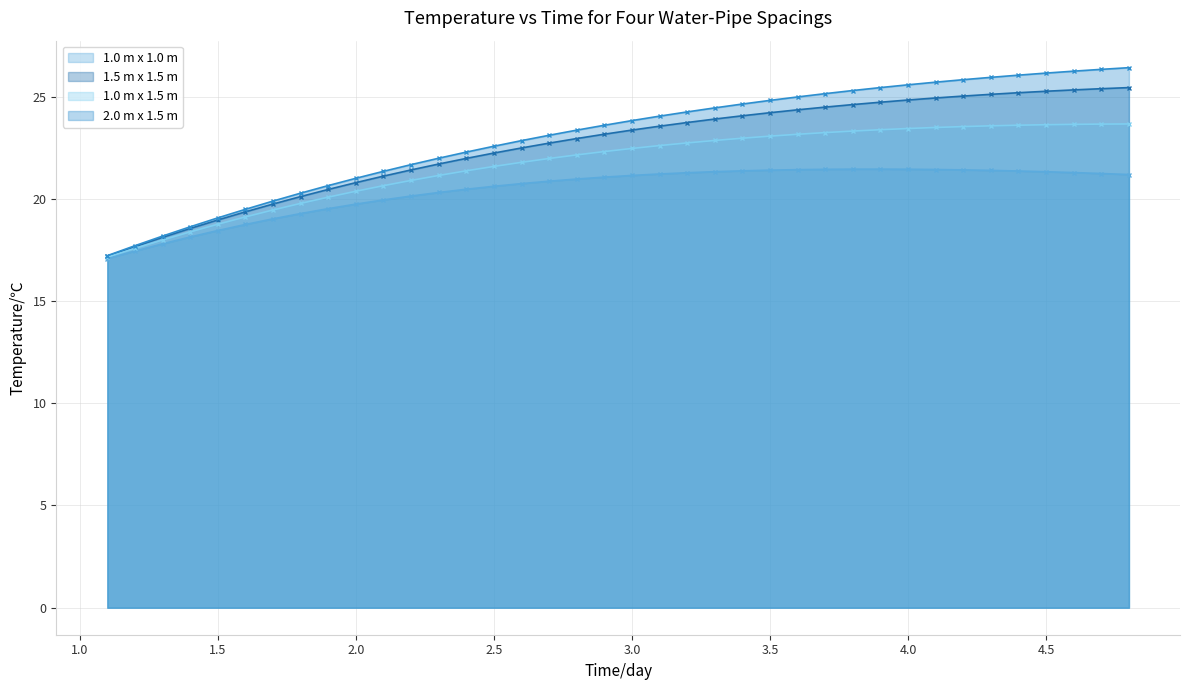

What is the greatest value displayed?

26.4